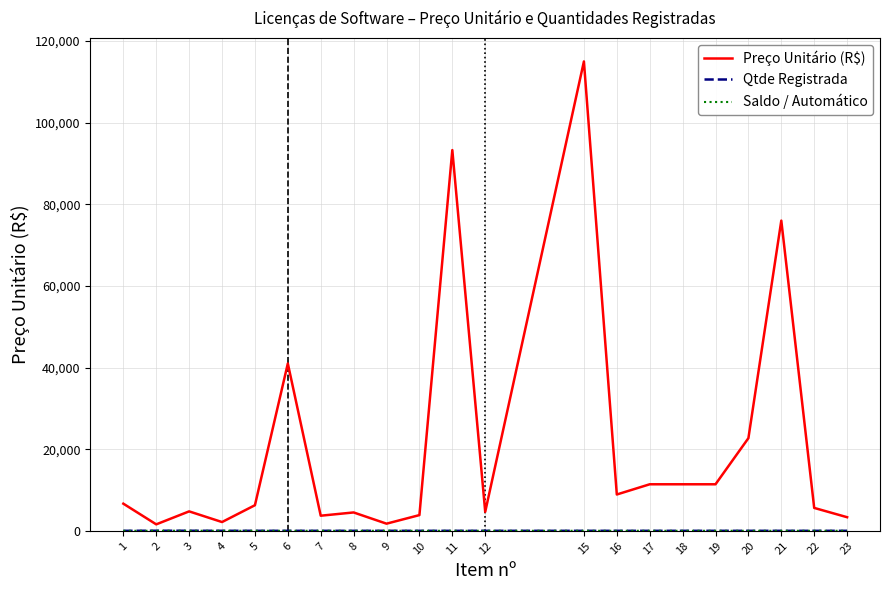

At which category is the sum across all series the highest?

15